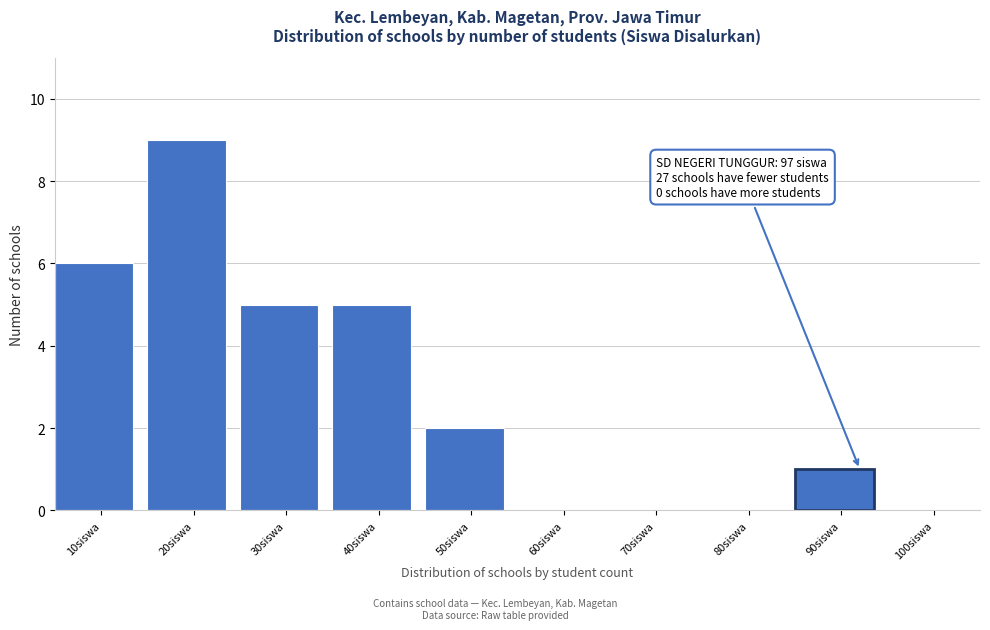

Reading right to left, list all the values displayed in this chart.

100siswa=0	90siswa=1	80siswa=0	70siswa=0	60siswa=0	50siswa=2	40siswa=5	30siswa=5	20siswa=9	10siswa=6